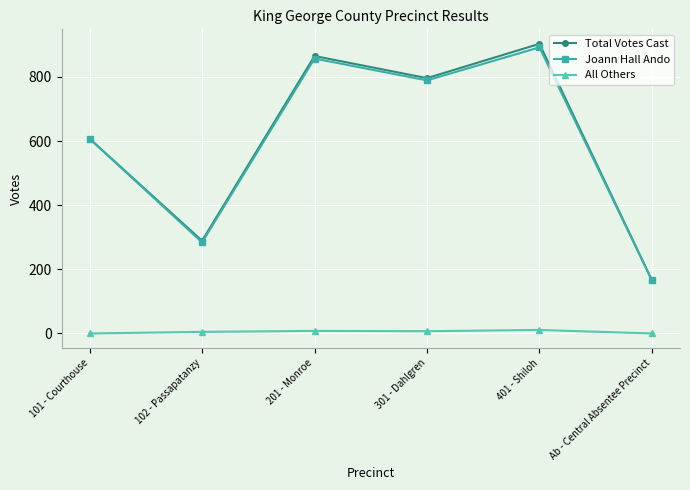

Rank the categories by Total Votes Cast value from lowest to highest.

Ab - Central Absentee Precinct, 102 - Passapatanzy, 101 - Courthouse, 301 - Dahlgren, 201 - Monroe, 401 - Shiloh